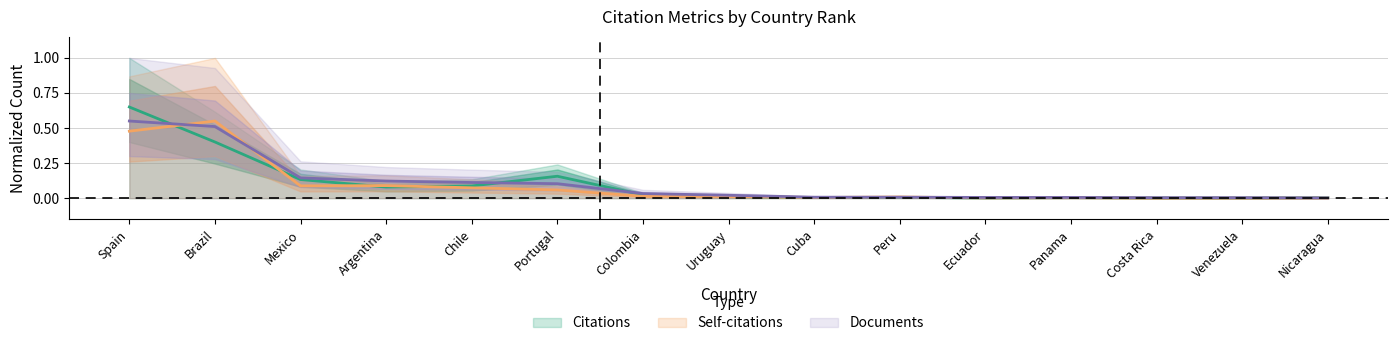

Reading right to left, list all the values displayed in this chart.

Citations: Nicaragua=0.0	Venezuela=0.0	Costa Rica=0.0	Panama=0.0	Ecuador=0.0	Peru=0.0	Cuba=0.0	Uruguay=0.0	Colombia=0.0	Portugal=0.2	Chile=0.1	Argentina=0.1	Mexico=0.1	Brazil=0.4	Spain=0.7
Self-citations: Nicaragua=0.0	Venezuela=0.0	Costa Rica=0.0	Panama=0.0	Ecuador=0.0	Peru=0.0	Cuba=0.0	Uruguay=0.0	Colombia=0.0	Portugal=0.1	Chile=0.1	Argentina=0.1	Mexico=0.1	Brazil=0.6	Spain=0.5
Documents: Nicaragua=0.0	Venezuela=0.0	Costa Rica=0.0	Panama=0.0	Ecuador=0.0	Peru=0.0	Cuba=0.0	Uruguay=0.0	Colombia=0.0	Portugal=0.1	Chile=0.1	Argentina=0.1	Mexico=0.1	Brazil=0.5	Spain=0.6